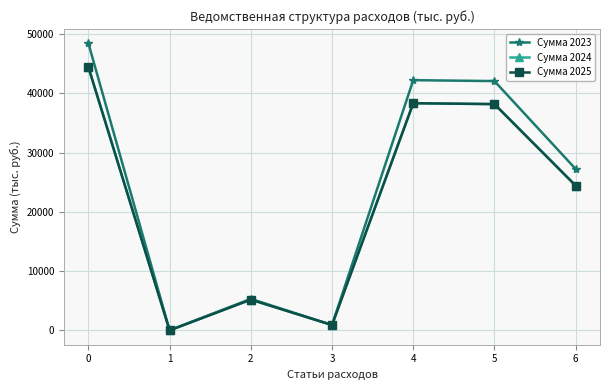

Does the chart have visible grid lines?

Yes